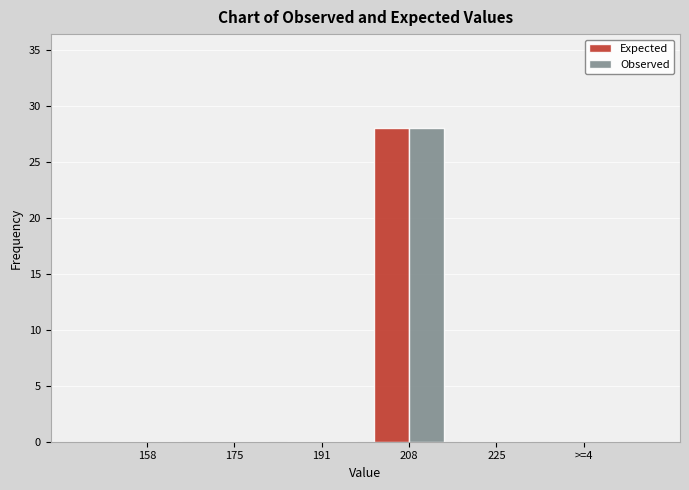

Reading right to left, list all the values displayed in this chart.

Expected: >=4=0	225=0	208=28	191=0	175=0	158=0
Observed: >=4=0	225=0	208=28	191=0	175=0	158=0